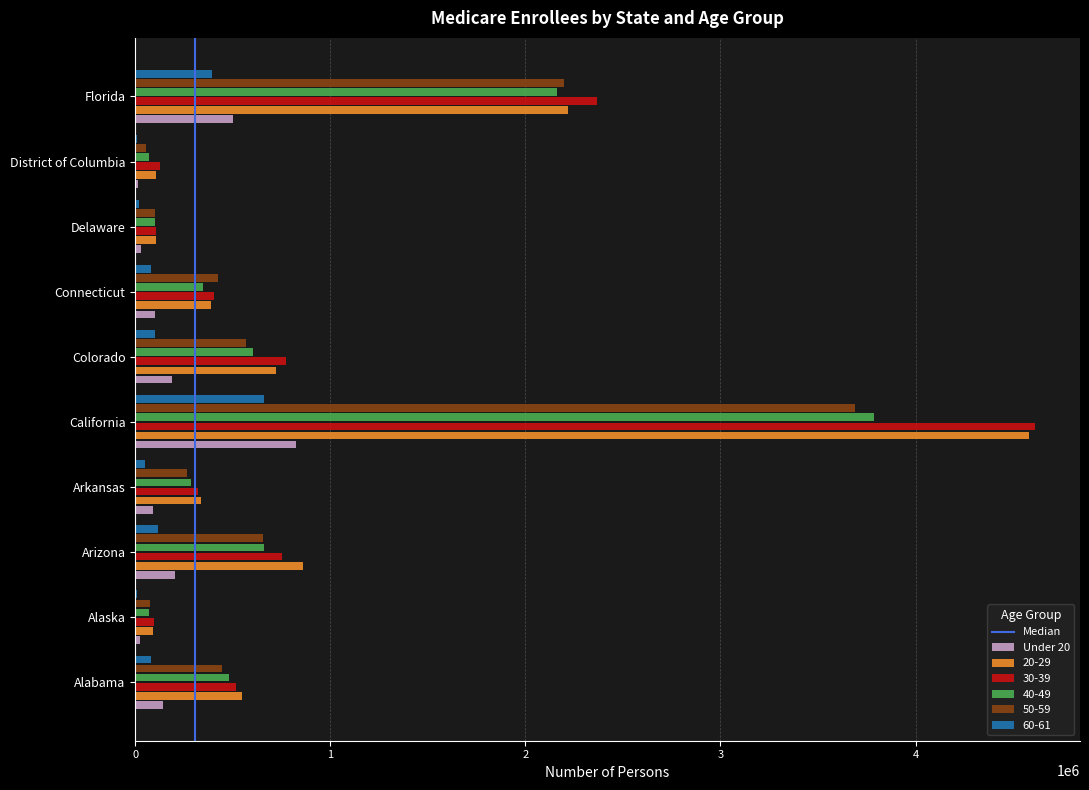

Which series changed the most between Alabama and Delaware?

20-29